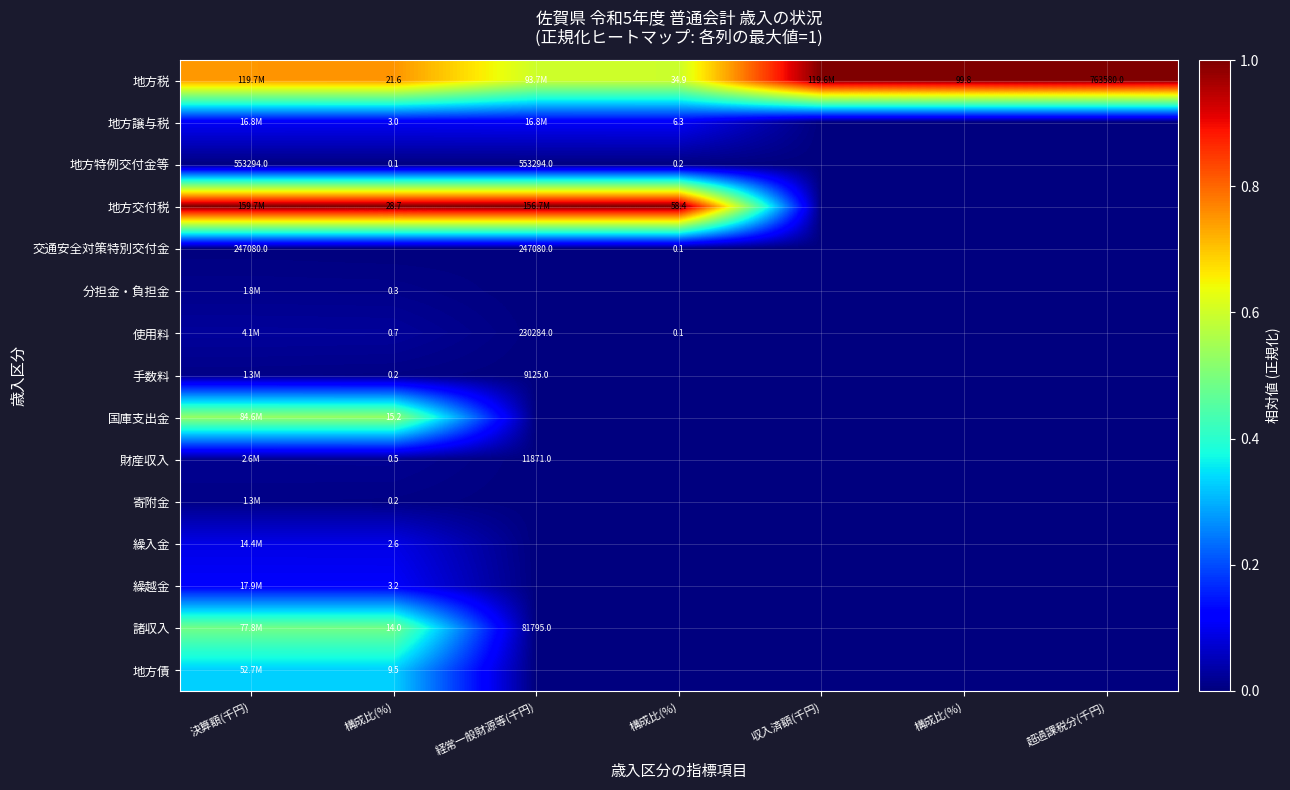

List the series in order of their peak value, highest first.

地方税, 地方交付税, 国庫支出金, 諸収入, 地方債, 繰越金, 地方譲与税, 繰入金, 使用料, 財産収入, 分担金・負担金, 手数料, 寄附金, 地方特例交付金等, 交通安全対策特別交付金